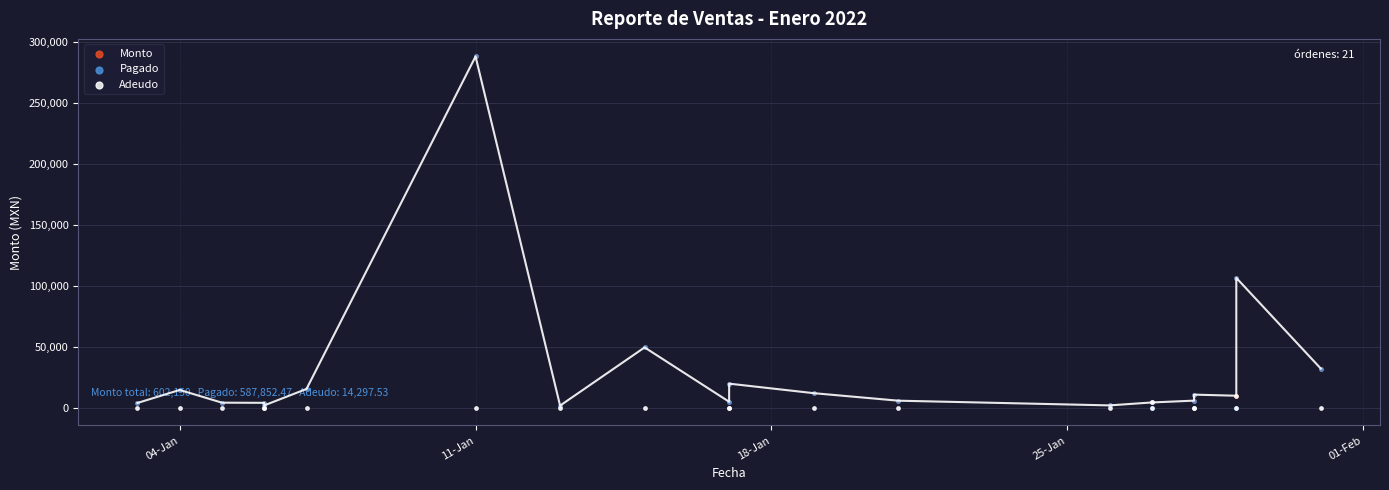

Which series has the largest total across all categories?

Monto